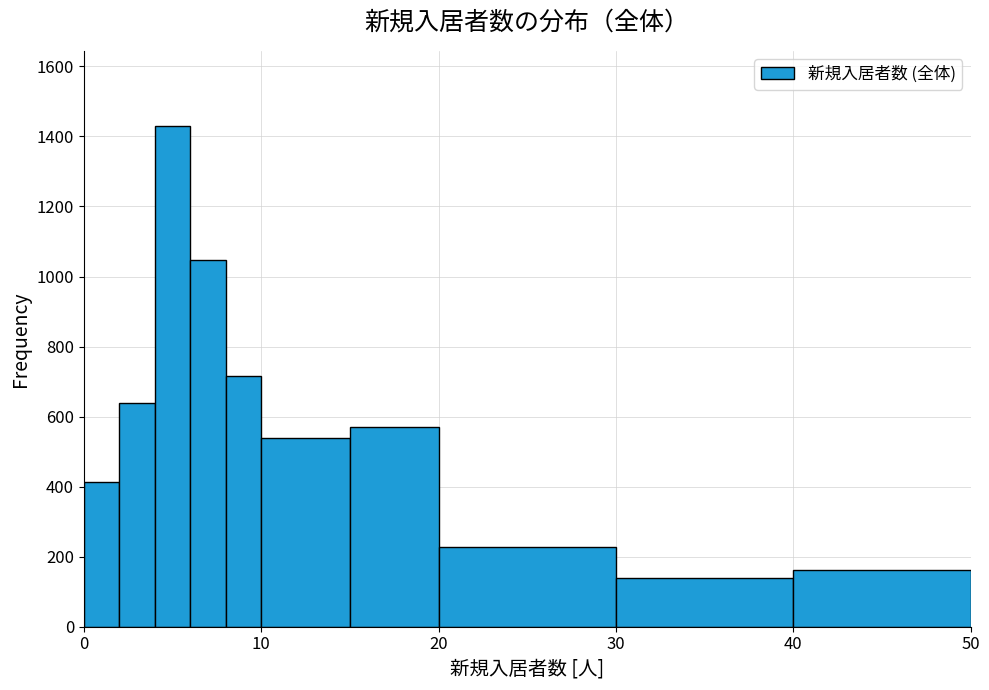

Read against the x-axis, roughly where is the centre of the tallest bar?

5